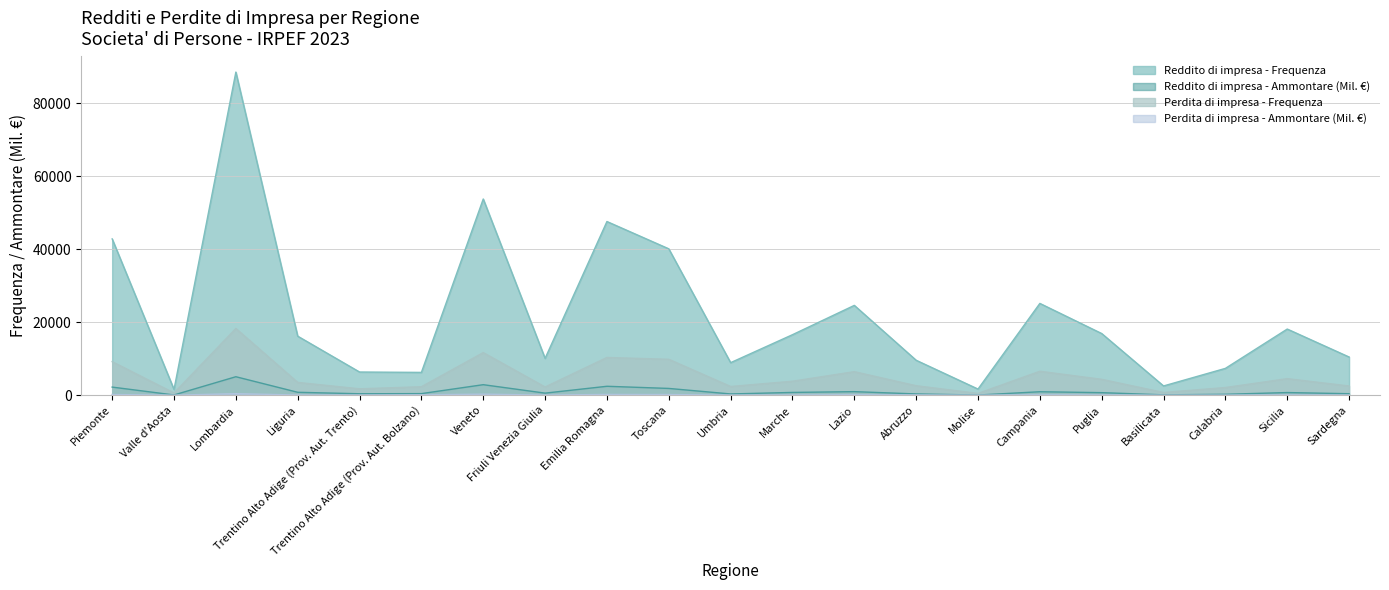

How many lines are shown in the chart?

4